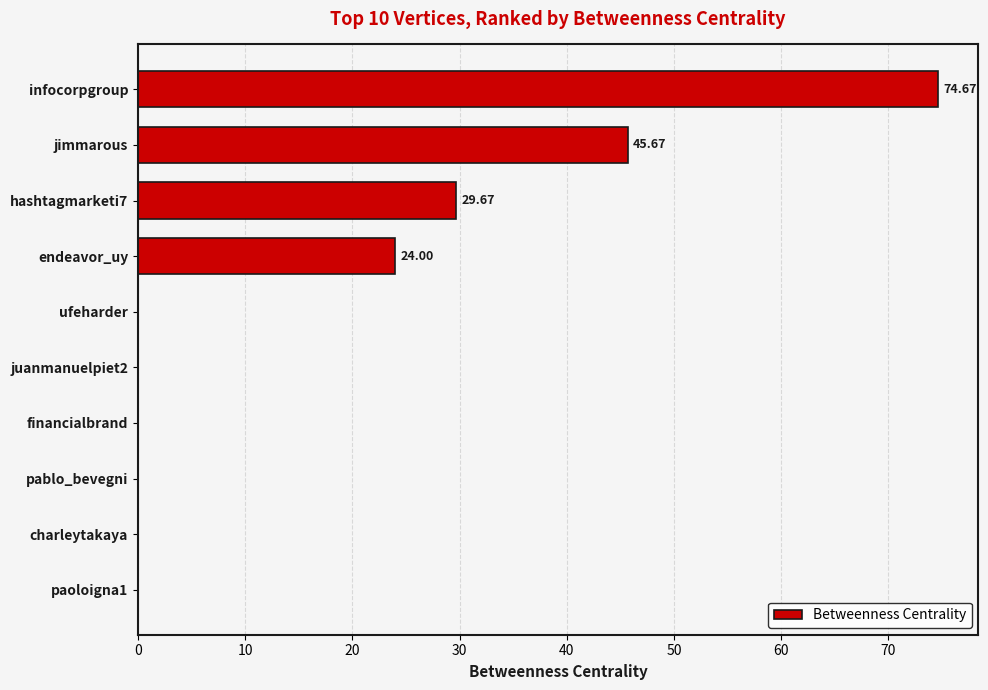

Which category has the highest value across all series?

infocorpgroup